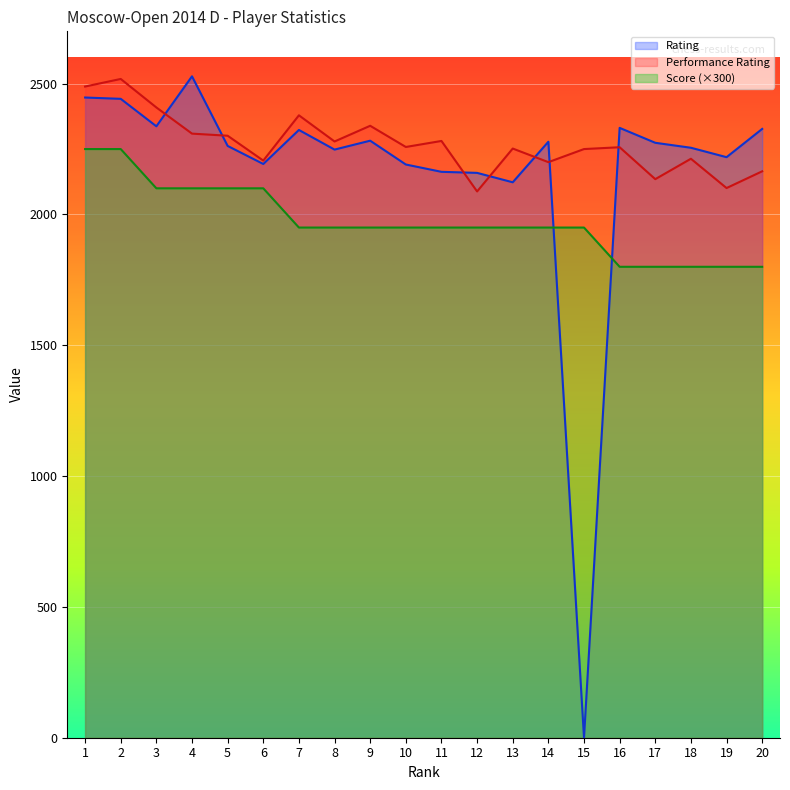

True or false: Performance Rating has a value of 3863 at 6.

False